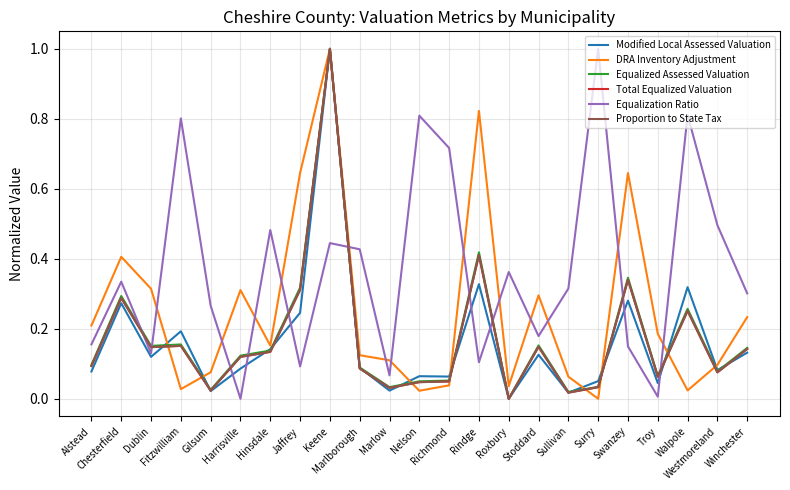

What is the label of the 22nd point from the right?

Chesterfield